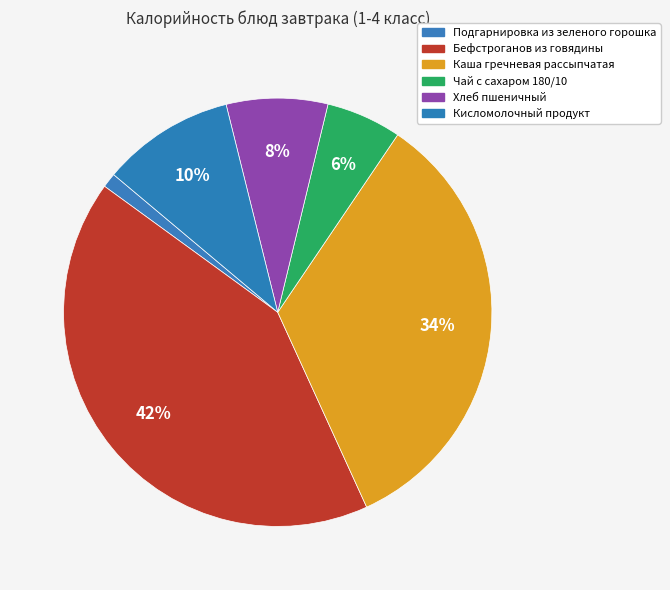

To the nearest percent, what percentage of the pie is Бефстроганов из говядины?

42%